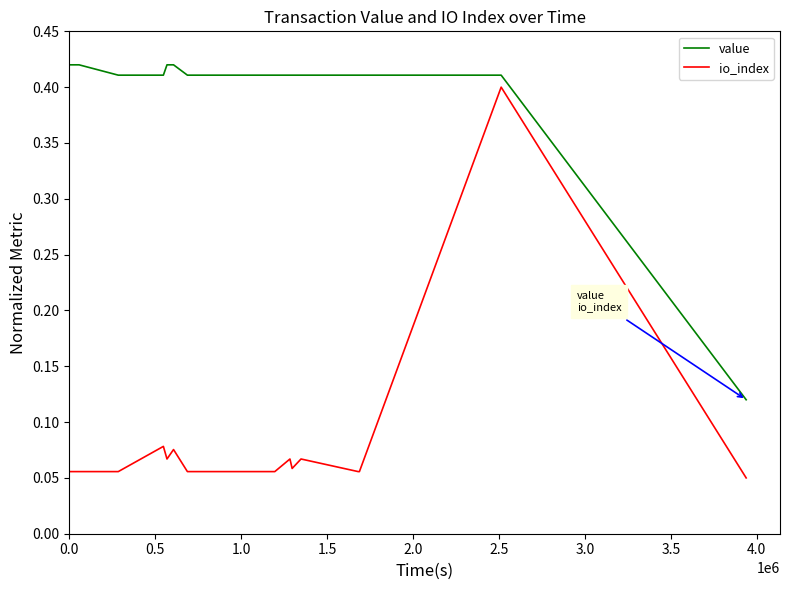

List the series in order of their overall mean, lowest first.

io_index, value